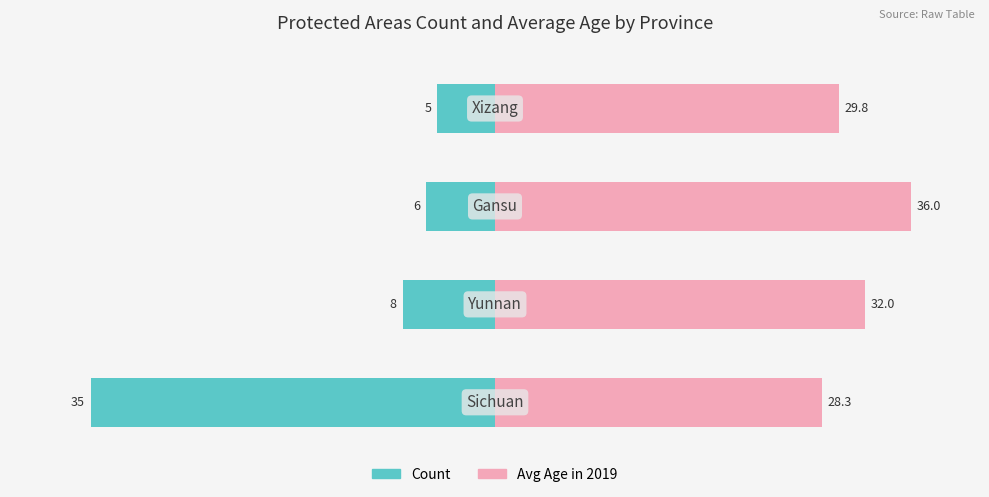

Does the chart contain stacked bars?

No